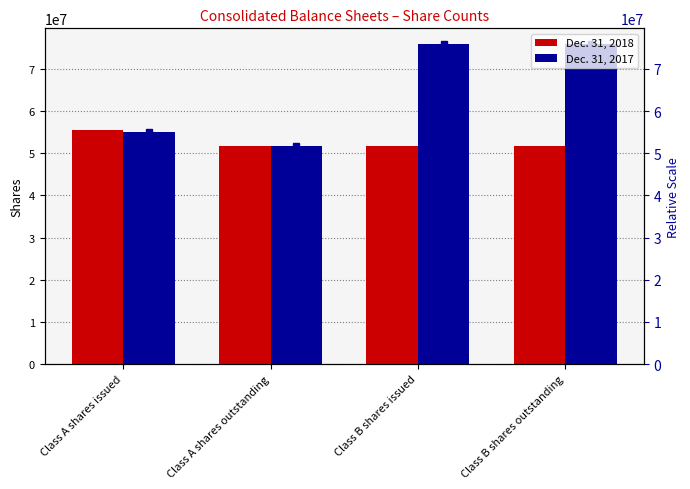

At which category does the chart reach its minimum across all series?

Class A shares outstanding